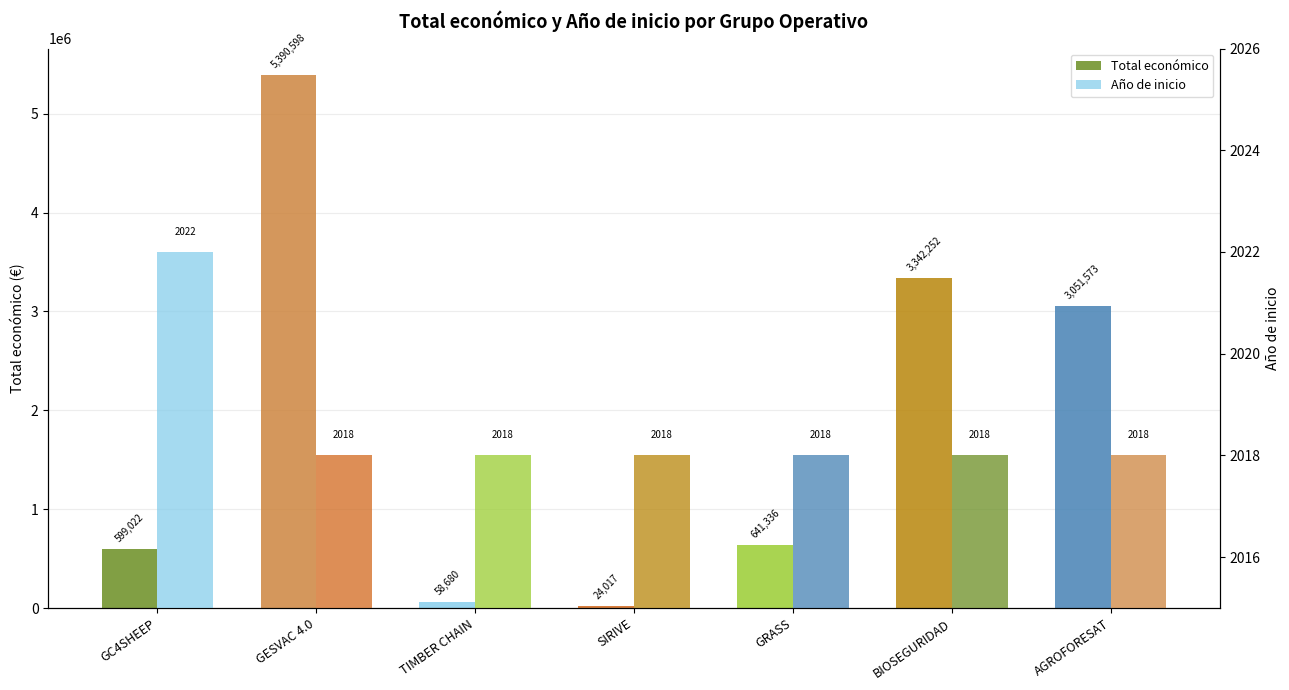

What is the value of the Total económico bar at the 7th from the left?

3051573